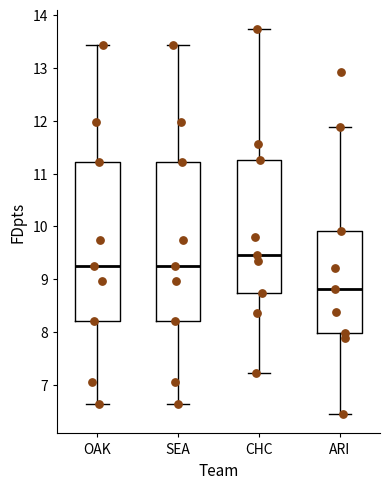

Reading left to right, transcribe this box plot: for each box, give where its median line is, the range the box spans, and where its two whiskers end, as read against the y-axis. The values are not printed on the chart, so give them approximately, as read against the axis.

OAK: median 9.2, box 8.2 to 11.2, whiskers 6.6 to 13.4
SEA: median 9.2, box 8.2 to 11.2, whiskers 6.6 to 13.4
CHC: median 9.5, box 8.7 to 11.3, whiskers 7.2 to 13.7
ARI: median 8.8, box 8.0 to 9.9, whiskers 6.4 to 11.9